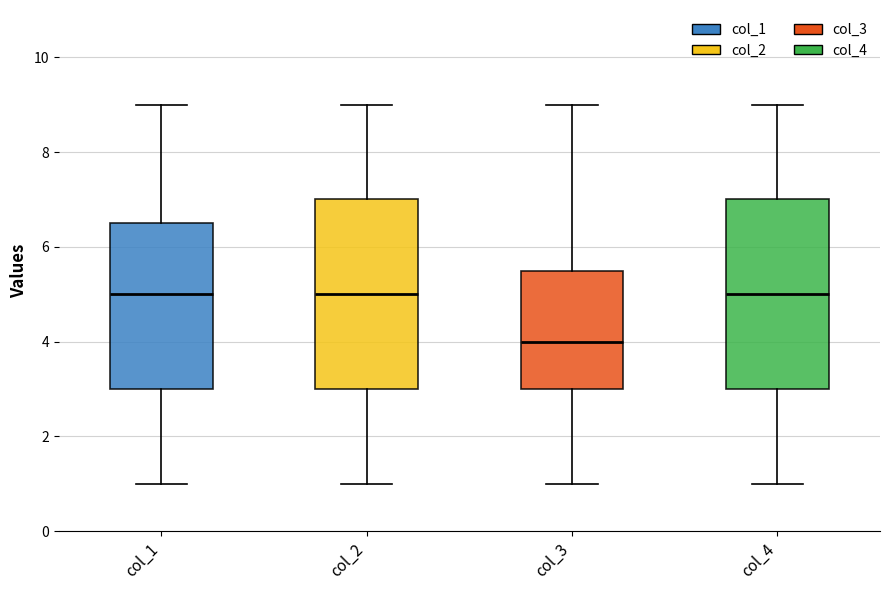

Reading left to right, transcribe this box plot: for each box, give where its median line is, the range the box spans, and where its two whiskers end, as read against the y-axis. The values are not printed on the chart, so give them approximately, as read against the axis.

col_1: median 5.0, box 3.0 to 6.6, whiskers 1.0 to 9.0
col_2: median 5.0, box 3.0 to 7.0, whiskers 1.0 to 9.0
col_3: median 4.0, box 3.0 to 5.6, whiskers 1.0 to 9.0
col_4: median 5.0, box 3.0 to 7.0, whiskers 1.0 to 9.0